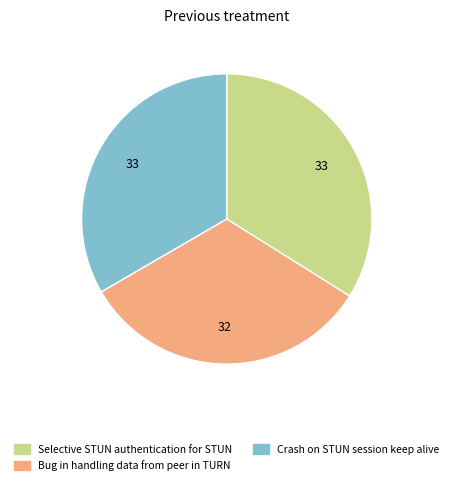

Count the number of slices in the pie.

3